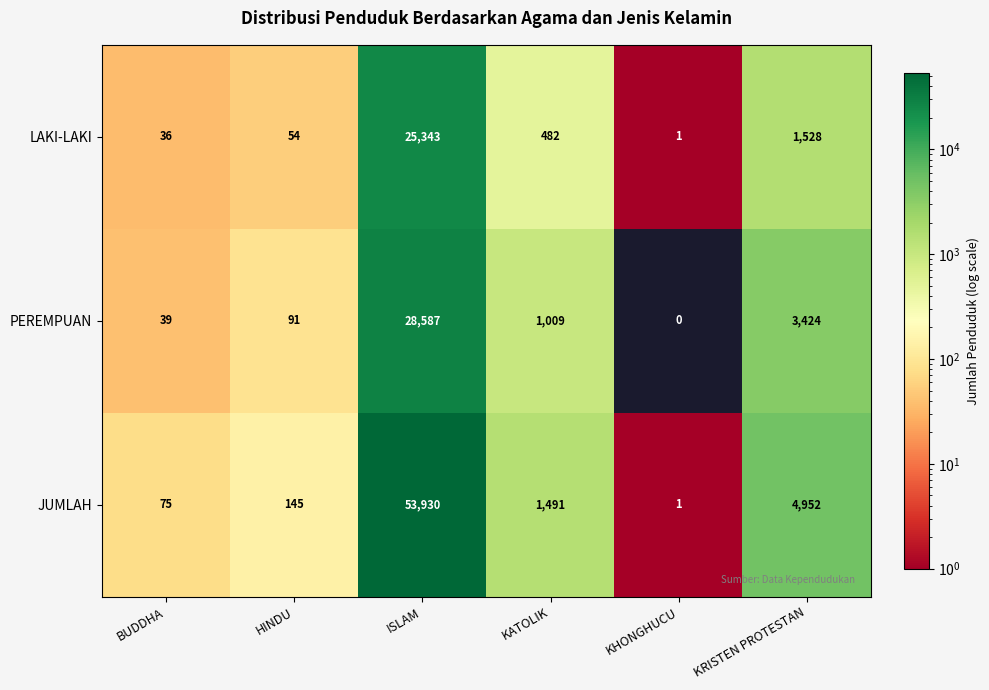

The value of LAKI-LAKI at ISLAM is 38626. True or false?

False